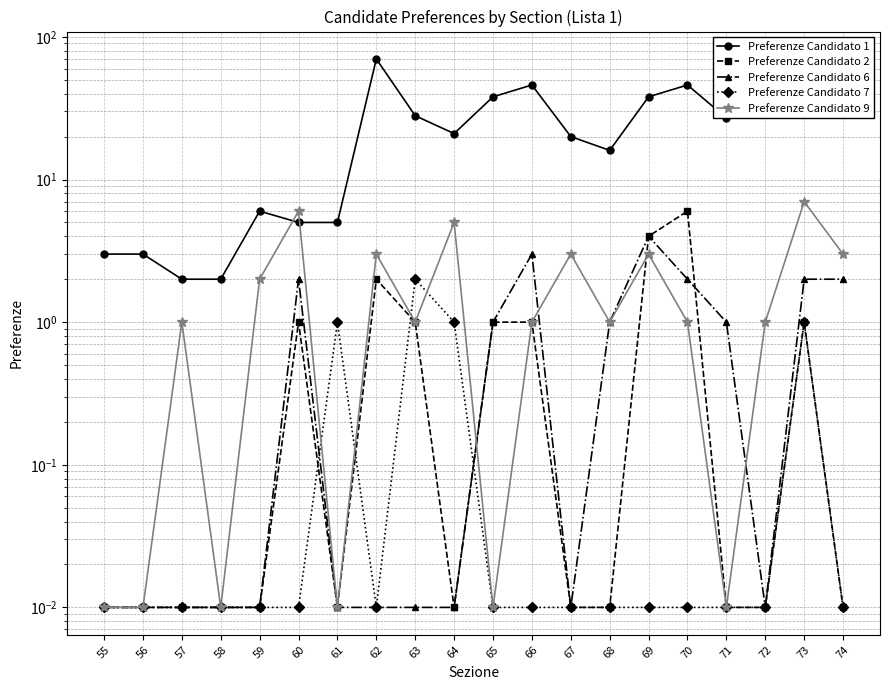

The Preferenze Candidato 6 series shows 0.2 at 65. True or false?

False